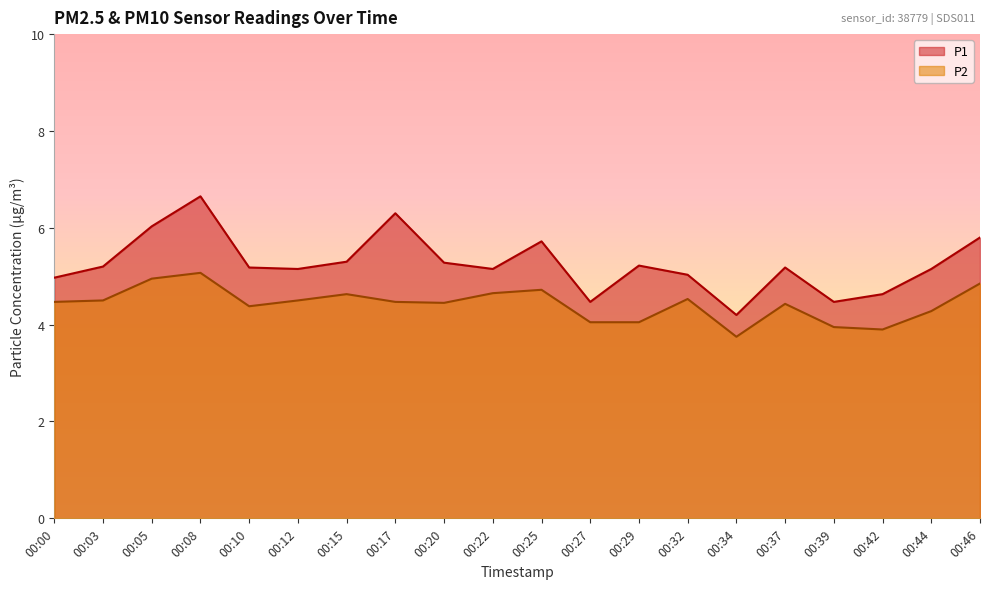

At which category does P2 reach its first local peak?

00:08